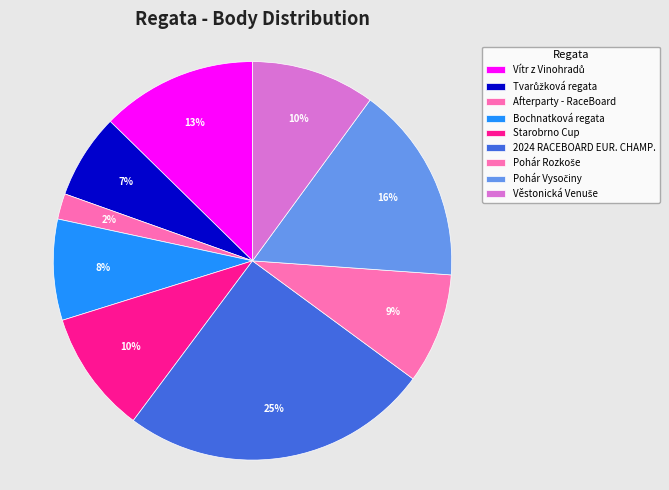

Count the number of slices in the pie.

9